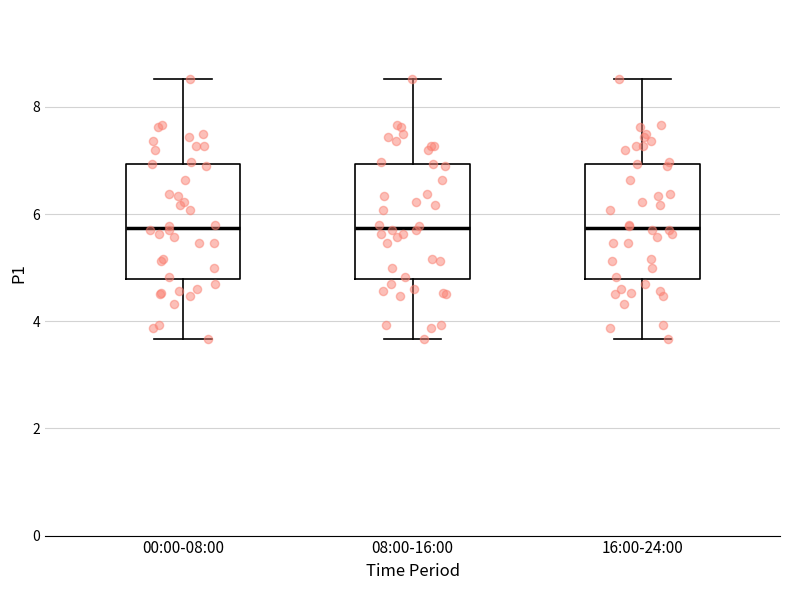

Reading left to right, transcribe this box plot: for each box, give where its median line is, the range the box spans, and where its two whiskers end, as read against the y-axis. The values are not printed on the chart, so give them approximately, as read against the axis.

00:00-08:00: median 5.8, box 4.8 to 7.0, whiskers 3.6 to 8.6
08:00-16:00: median 5.8, box 4.8 to 7.0, whiskers 3.6 to 8.6
16:00-24:00: median 5.8, box 4.8 to 7.0, whiskers 3.6 to 8.6